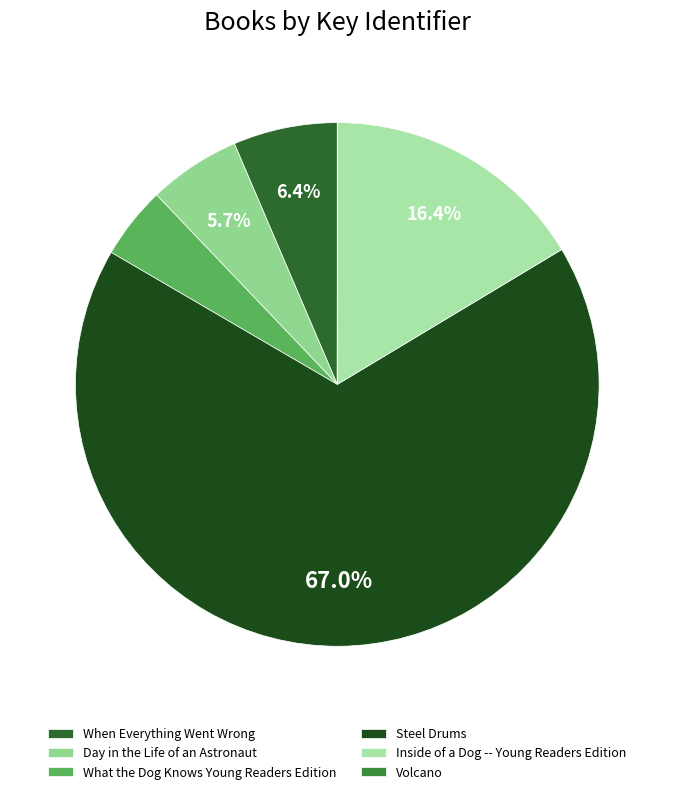

How many segments does this pie chart have?

6